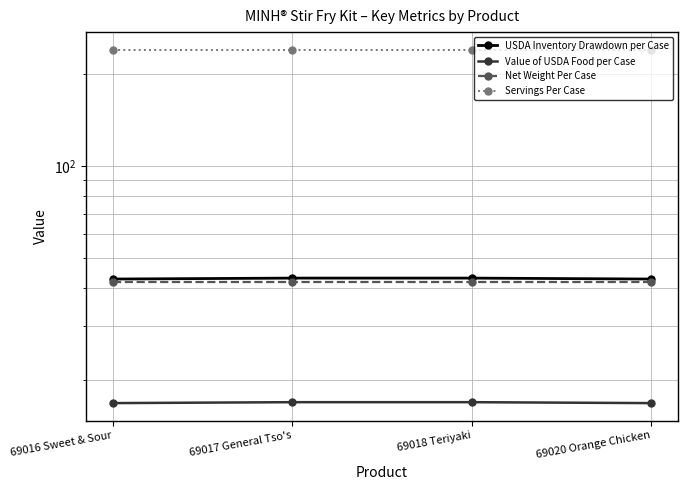

Is it true that USDA Inventory Drawdown per Case equals 43.1 at 69017 General Tso's?

True